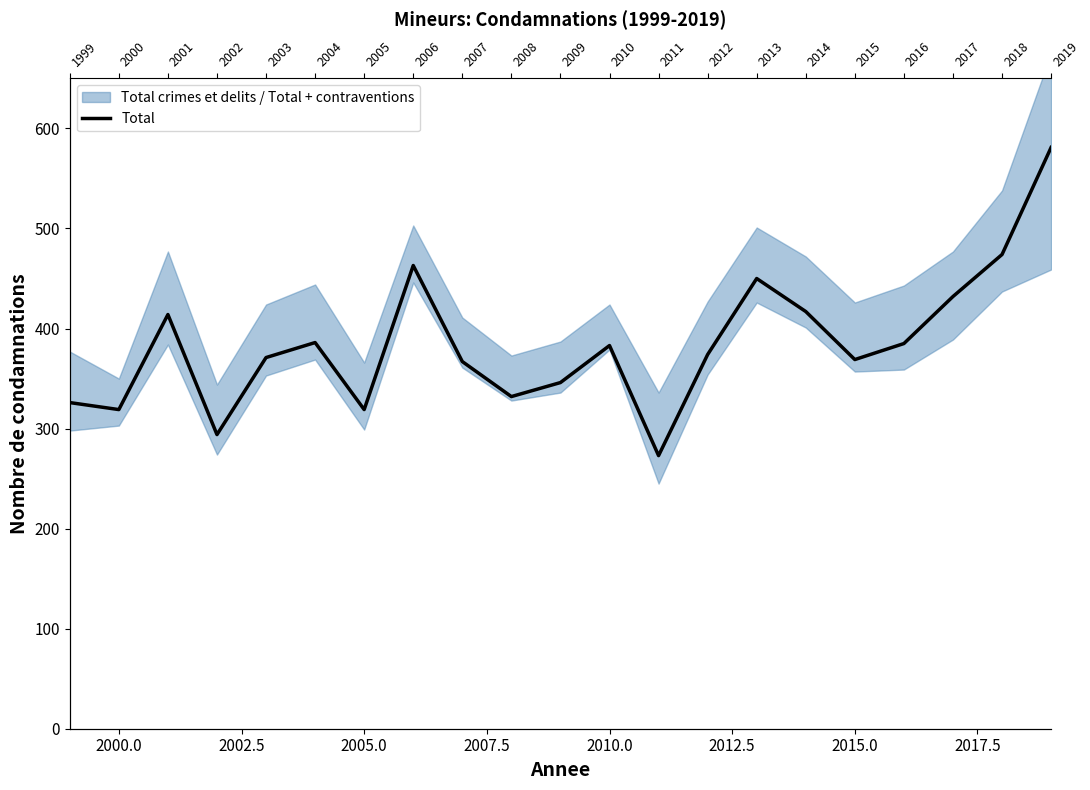

True or false: the data shows 386 at 2010.0.

True